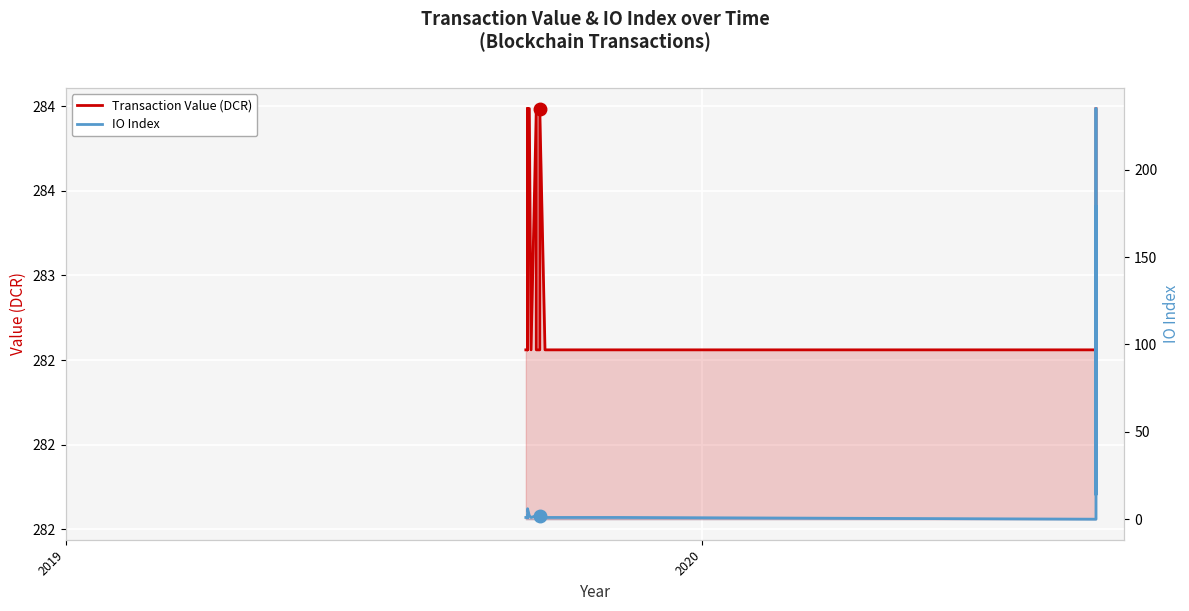

What is the value of the Transaction Value (DCR) point at the 8th from the left?

284.0